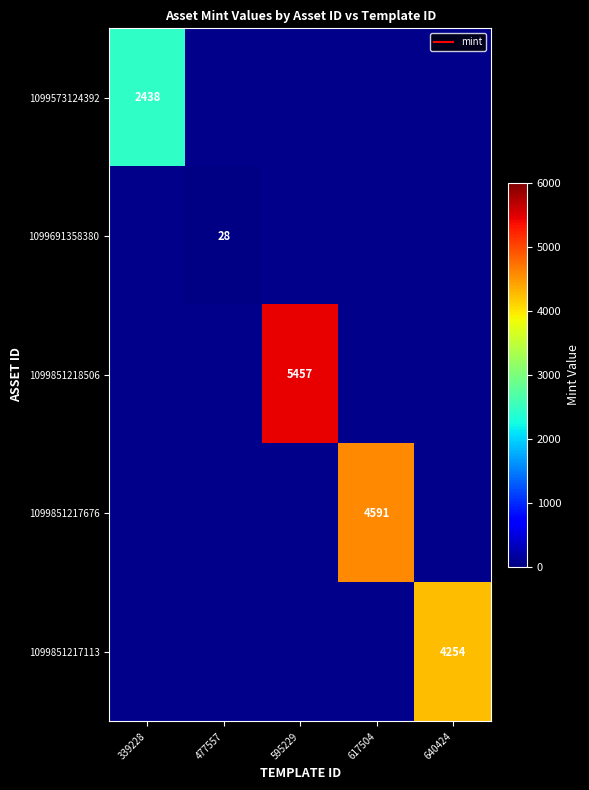

What is the smallest value displayed?

28.0